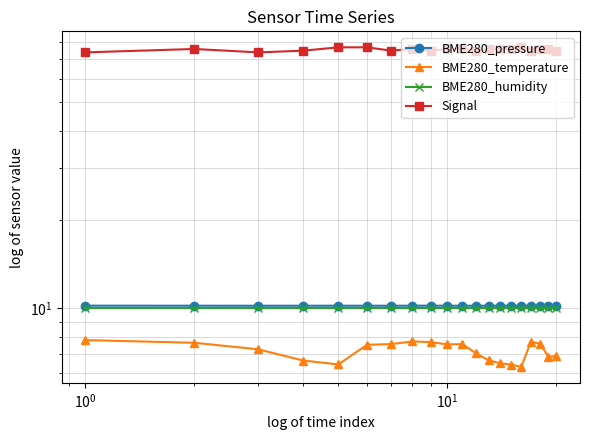

Which series has the widest spread of values?

Signal